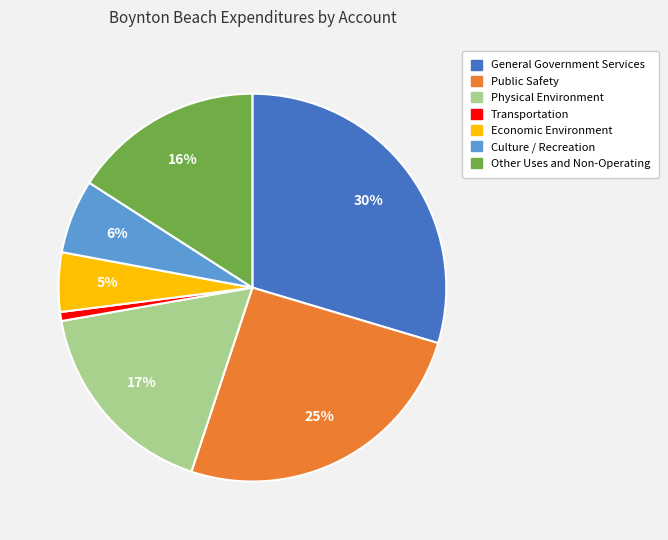

Does Culture / Recreation represent more than half of the total?

No